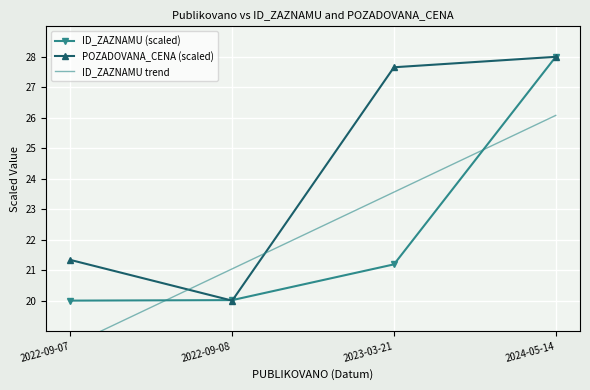

Count the number of categories in the chart.

4